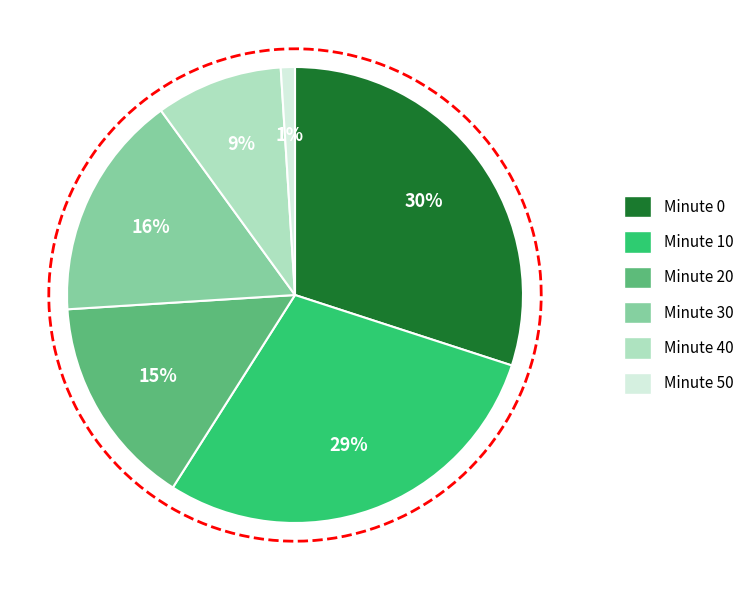

True or false: 20 accounts for 3% of the total.

False